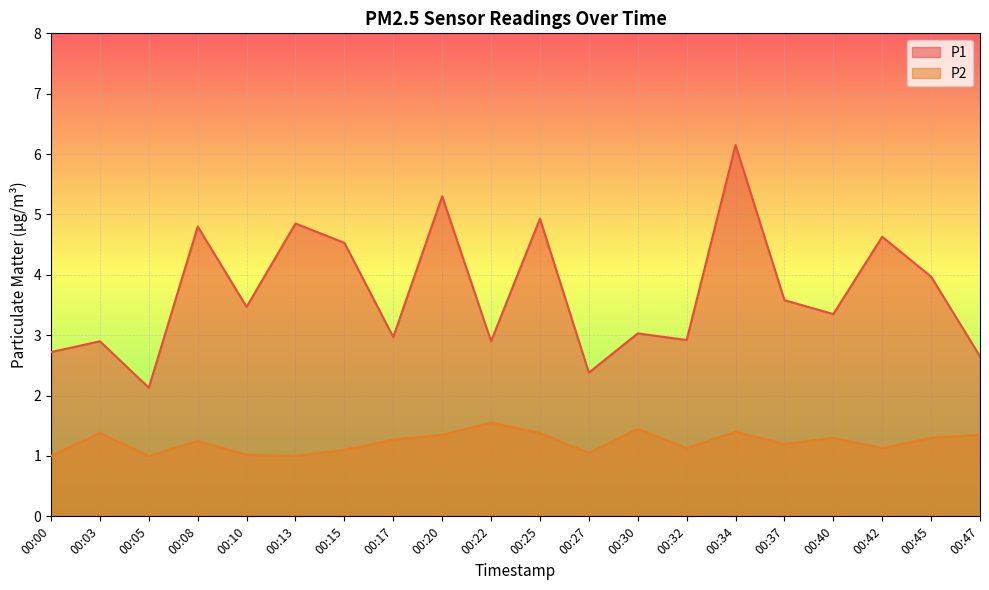

Reading left to right, transcribe all the data shown in this chart.

P1: 00:00=2.7	00:03=2.9	00:05=2.1	00:08=4.8	00:10=3.5	00:13=4.8	00:15=4.5	00:17=3.0	00:20=5.3	00:22=2.9	00:25=4.9	00:27=2.4	00:30=3.0	00:32=2.9	00:34=6.2	00:37=3.6	00:40=3.4	00:42=4.6	00:45=4.0	00:47=2.6
P2: 00:00=1.0	00:03=1.4	00:05=1.0	00:08=1.2	00:10=1.0	00:13=1.0	00:15=1.1	00:17=1.3	00:20=1.4	00:22=1.6	00:25=1.4	00:27=1.1	00:30=1.4	00:32=1.1	00:34=1.4	00:37=1.2	00:40=1.3	00:42=1.1	00:45=1.3	00:47=1.4